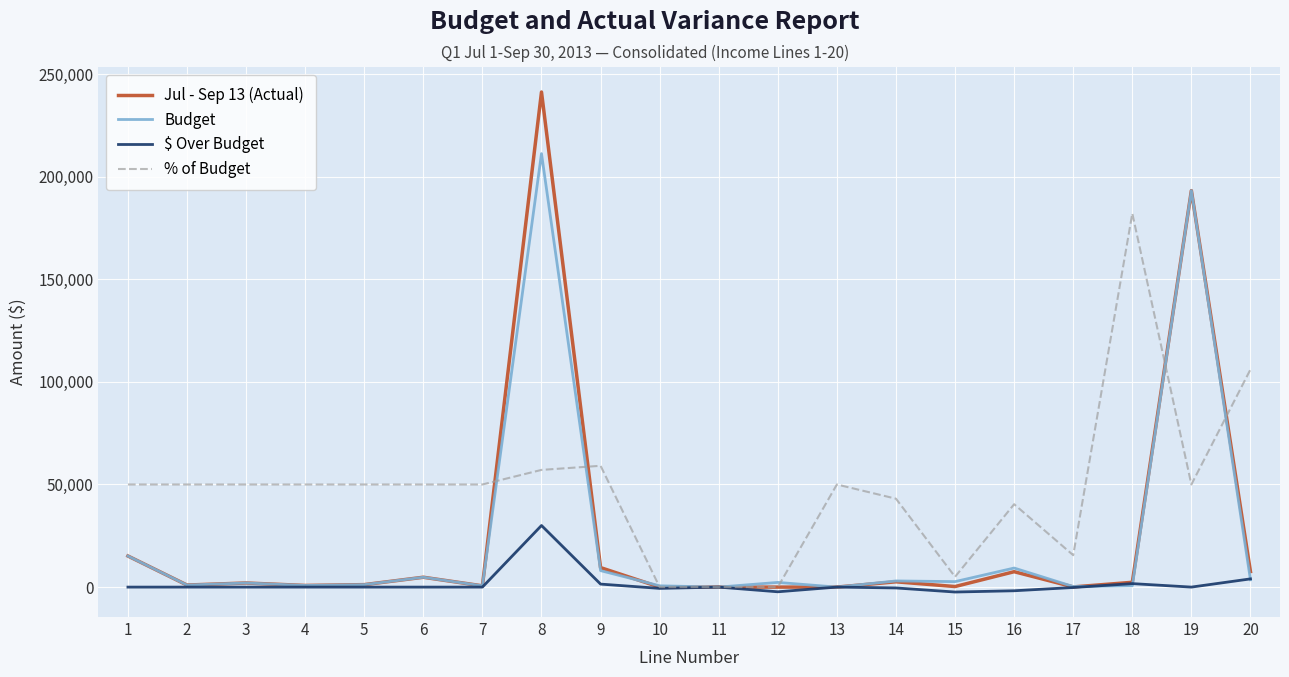

What is the greatest value displayed?

241250.0